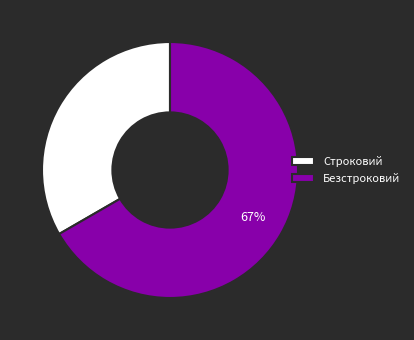

Does any single category account for the majority?

Yes